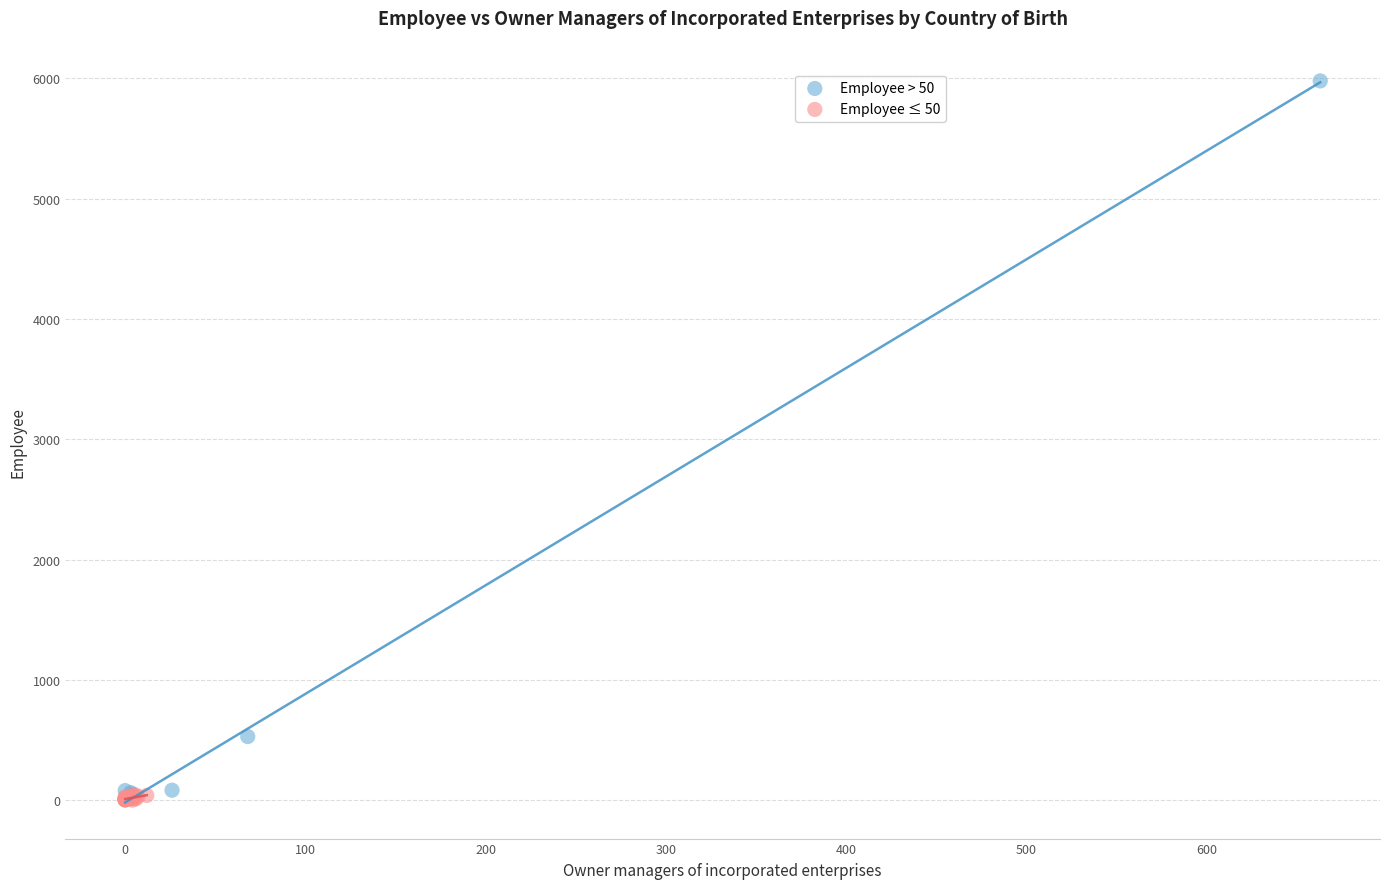

What are all the series names shown in the legend?

Employee > 50, Employee ≤ 50